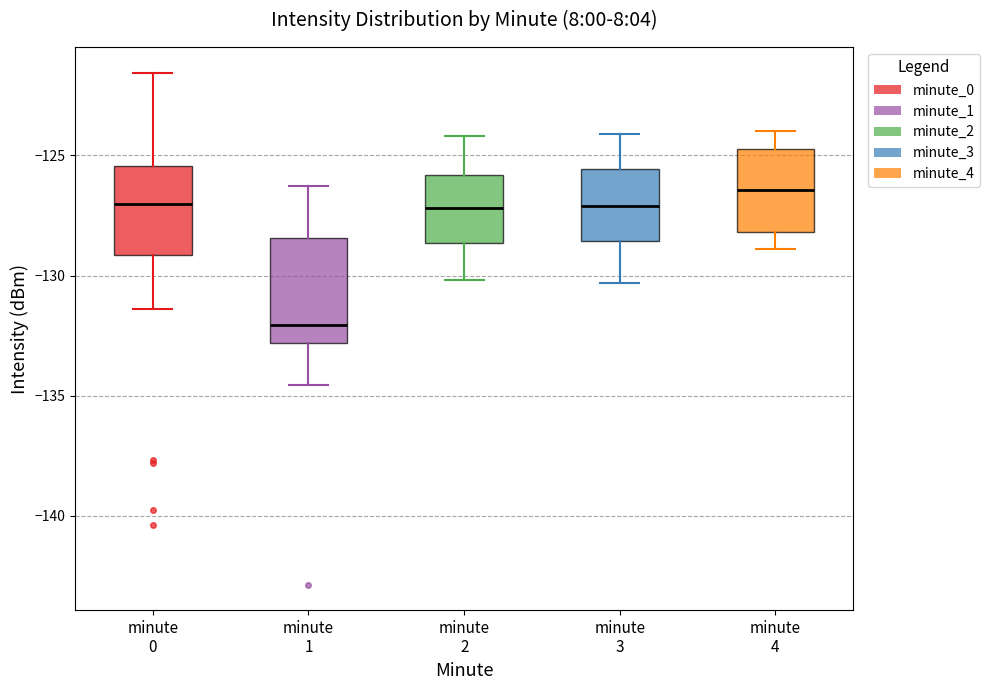

Which box has the lowest median line?

minute 1